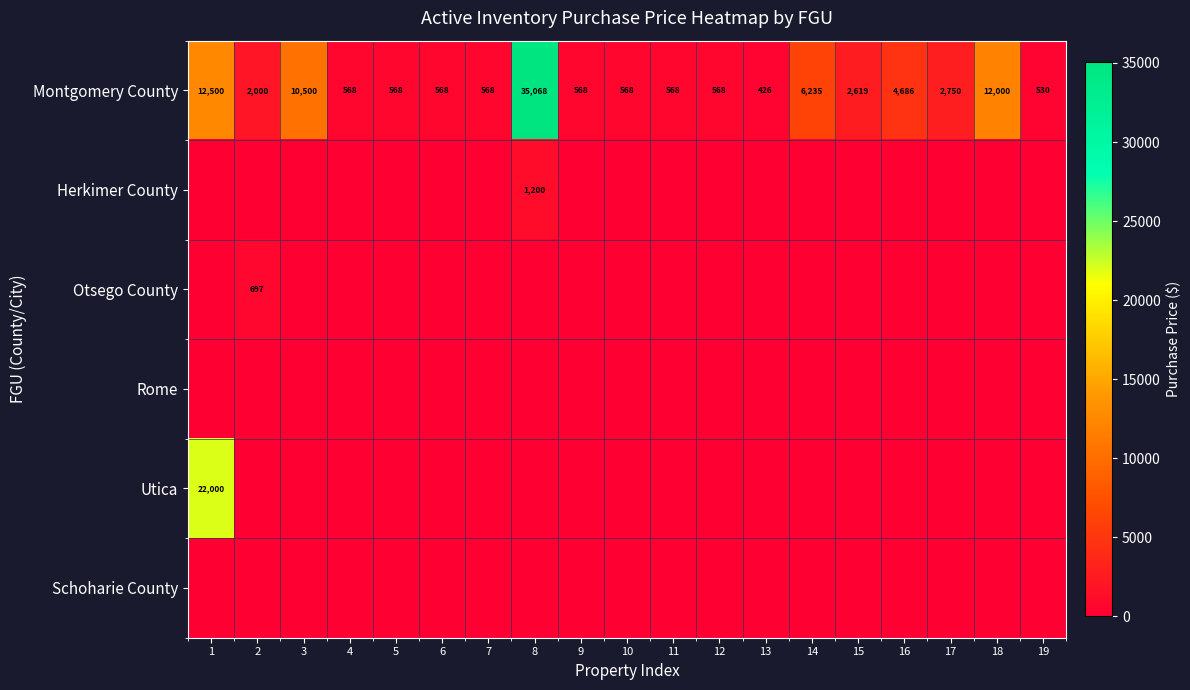

Read the Montgomery County value at 15, to the nearest 50.

2600